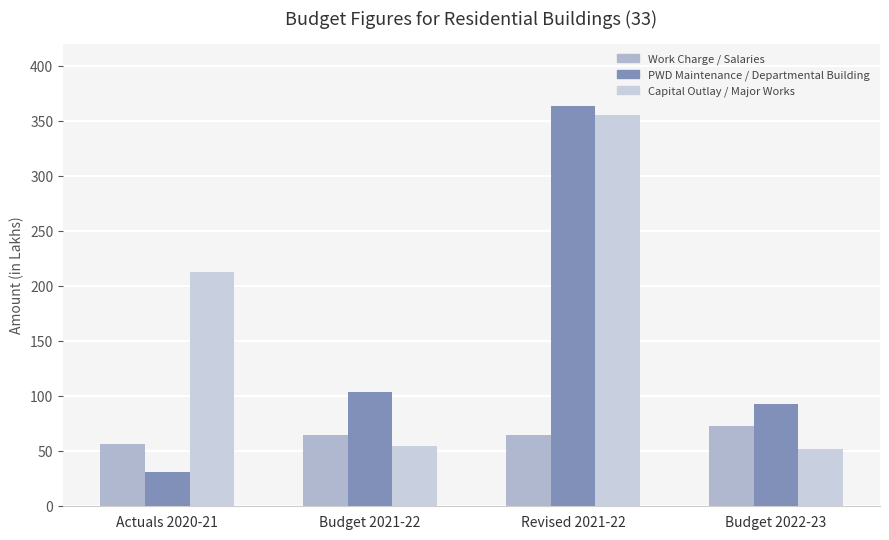

What is the average value of the Work Charge / Salaries series?

64.9